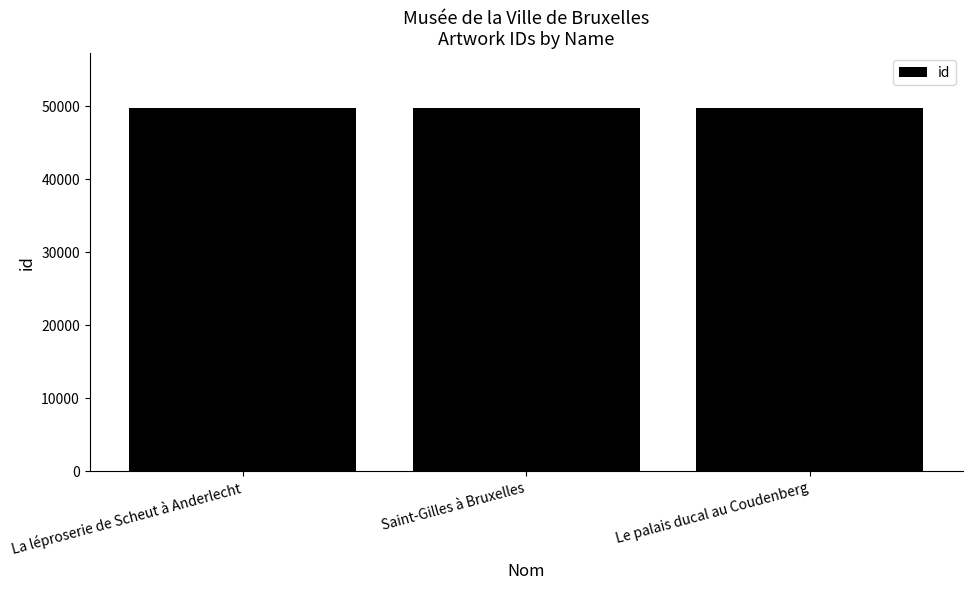

True or false: the data shows 49775 at La léproserie de Scheut à Anderlecht.

True